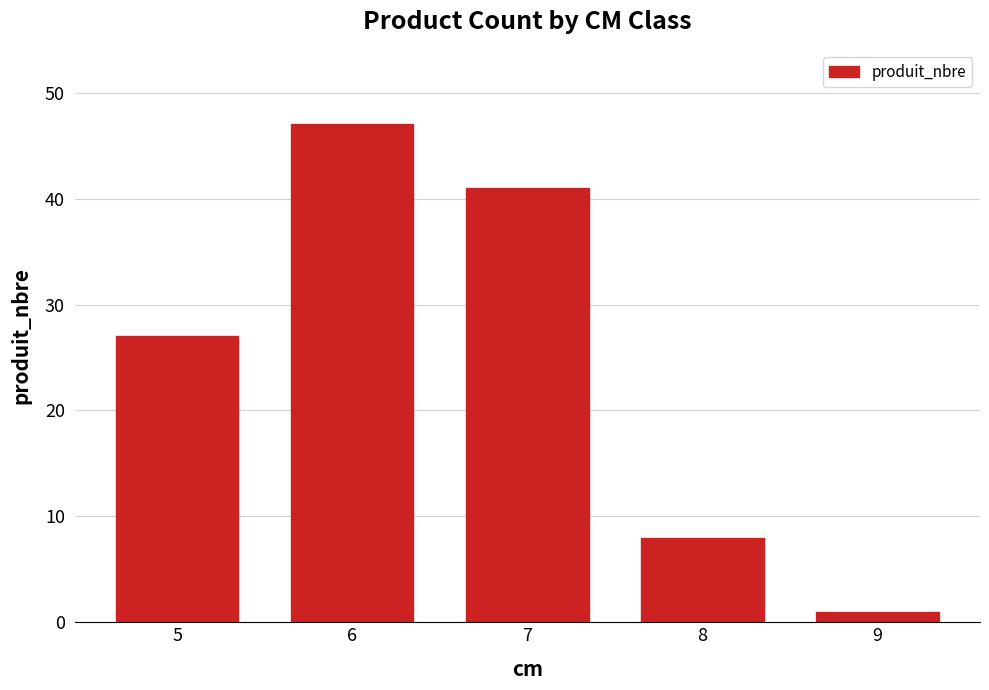

How many data points does each series have?

5